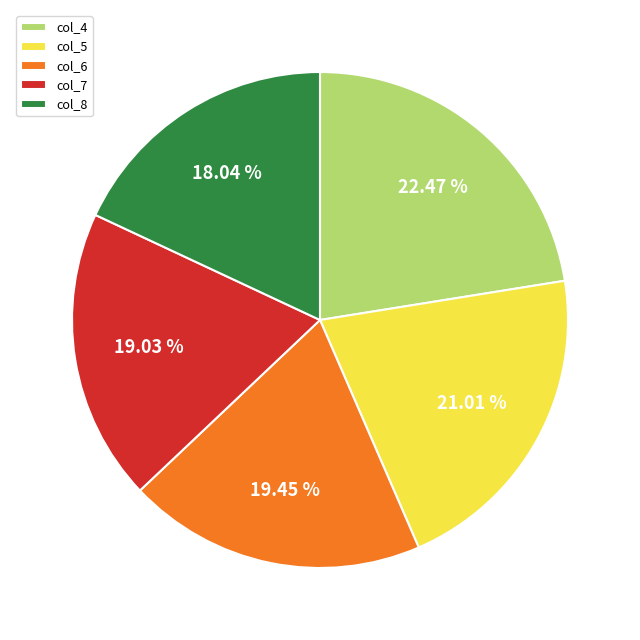

How many segments does this pie chart have?

5